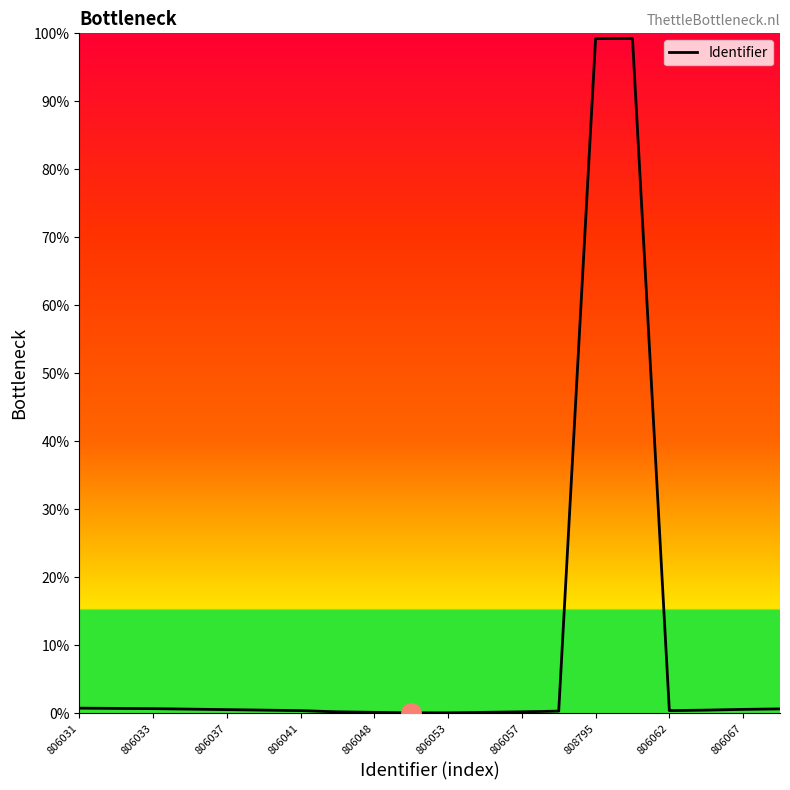

How many series are shown in this chart?

1